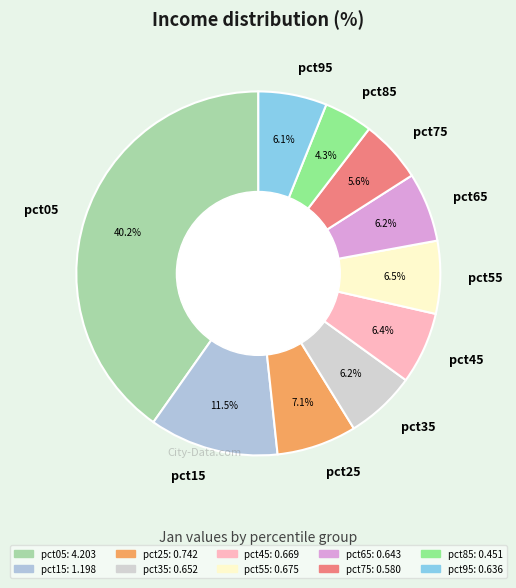

Is there any slice that represents more than half of the pie?

No